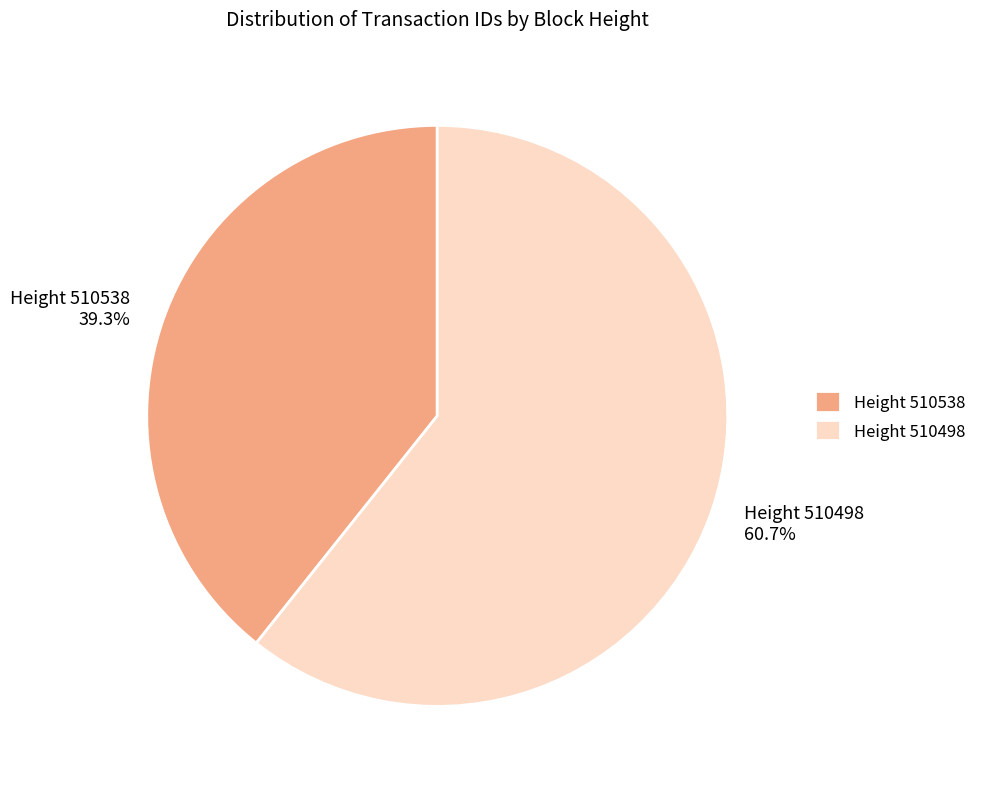

Which has a higher value, Height 510498 or Height 510538?

Height 510498